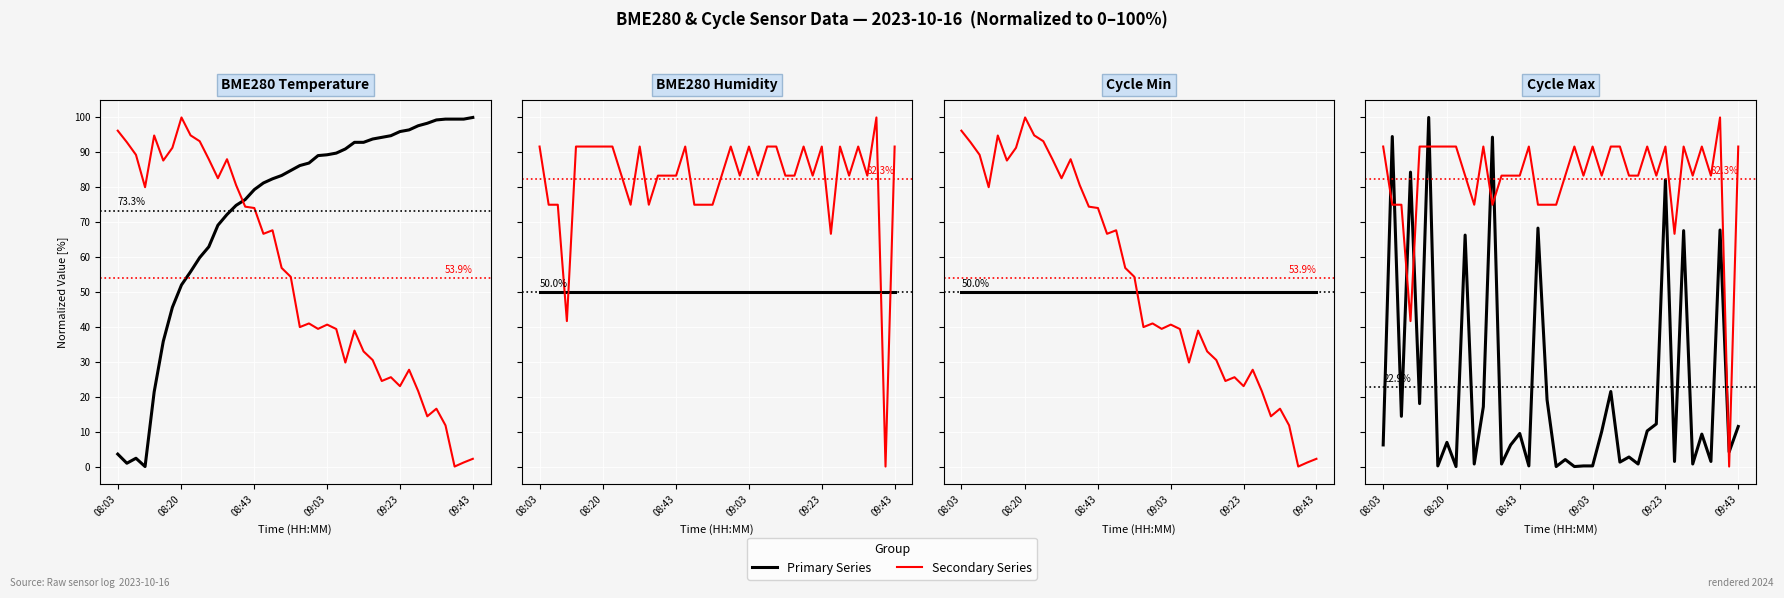

How many intersections are there between Normalized Signal and Normalized Humidity?

4